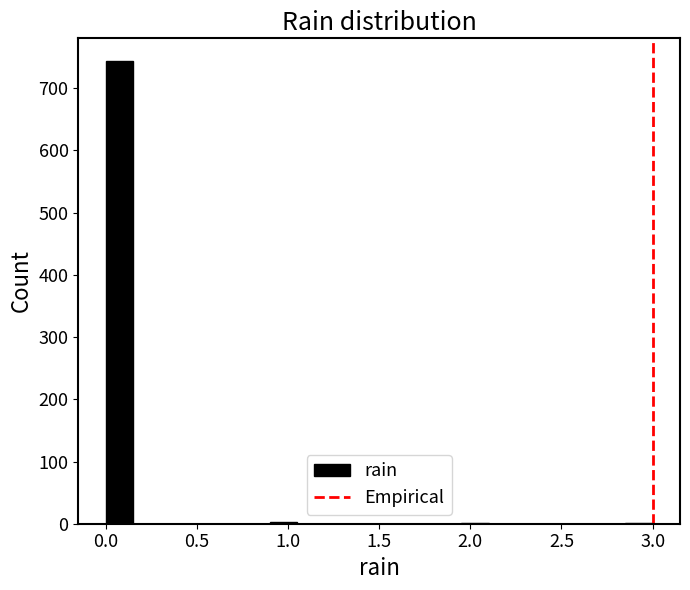

Around what value on the x-axis is the tallest bar? Give the approximate position of its centre, as read against the axis.

0.10